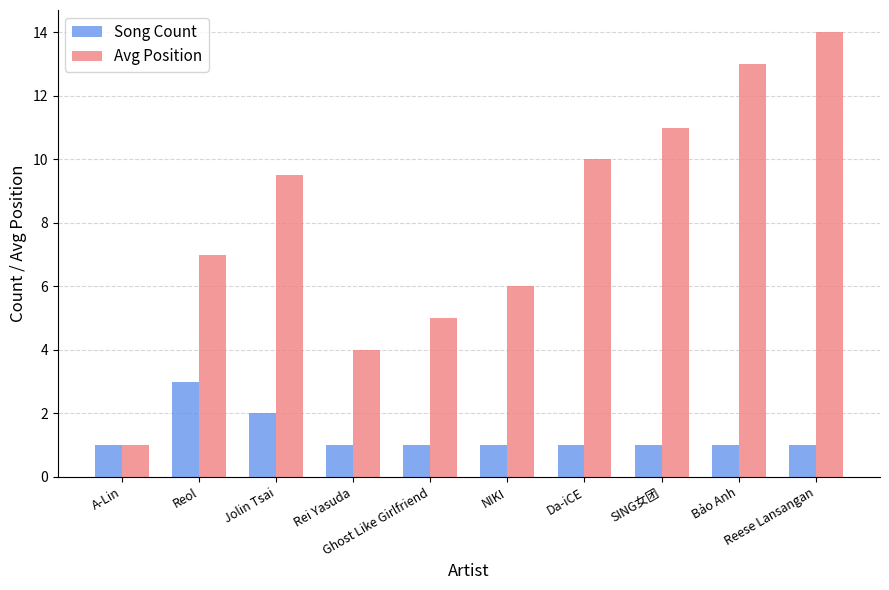

Between Rei Yasuda and NIKI, which series saw the biggest shift?

Avg Position